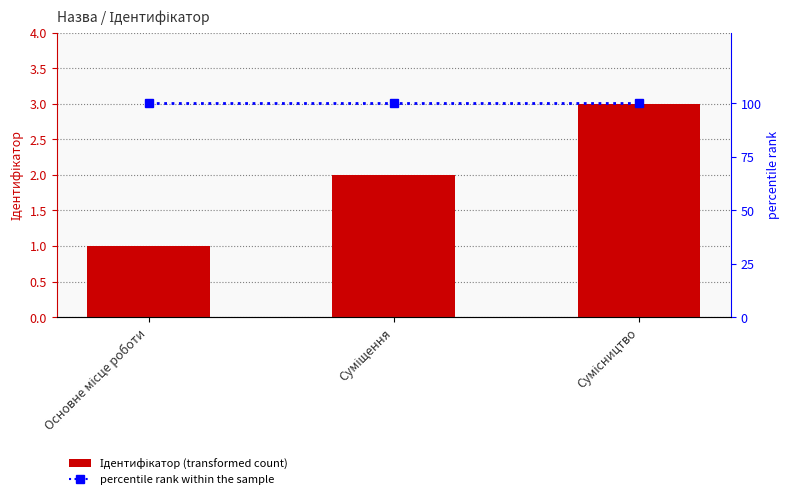

What position from the right is Сумісництво?

1